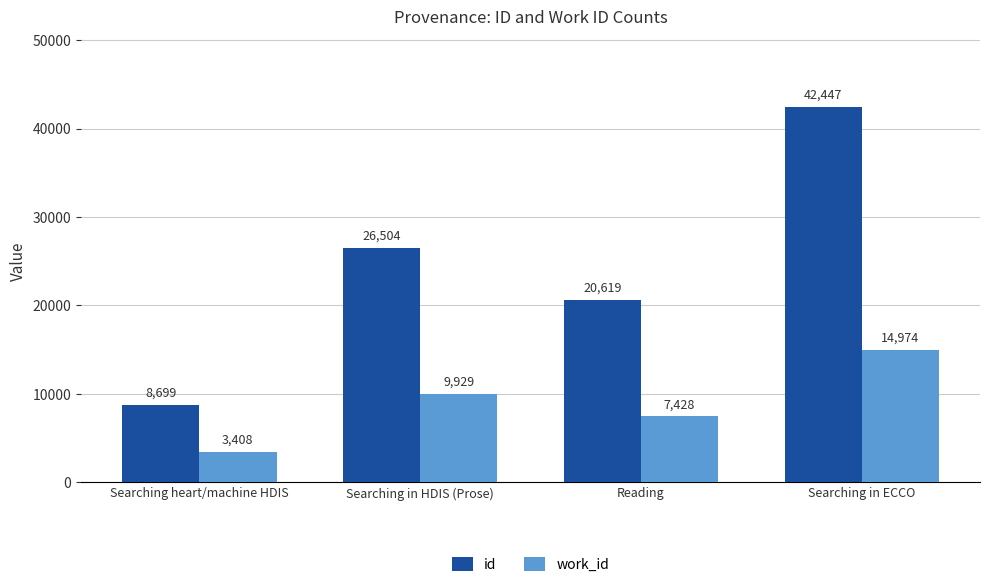

What is the maximum value for id?

42447